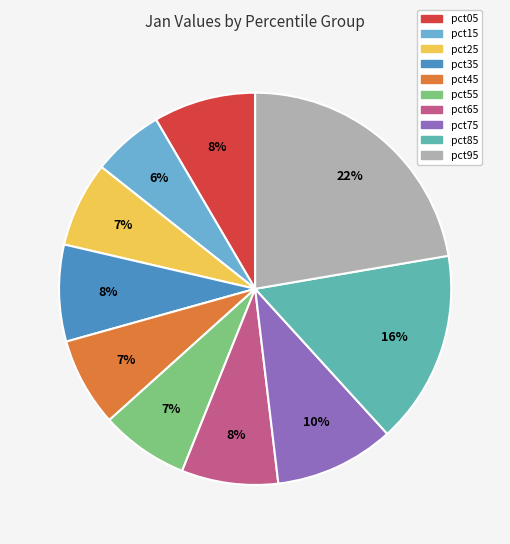

To the nearest percent, what percentage of the pie is pct15?

6%